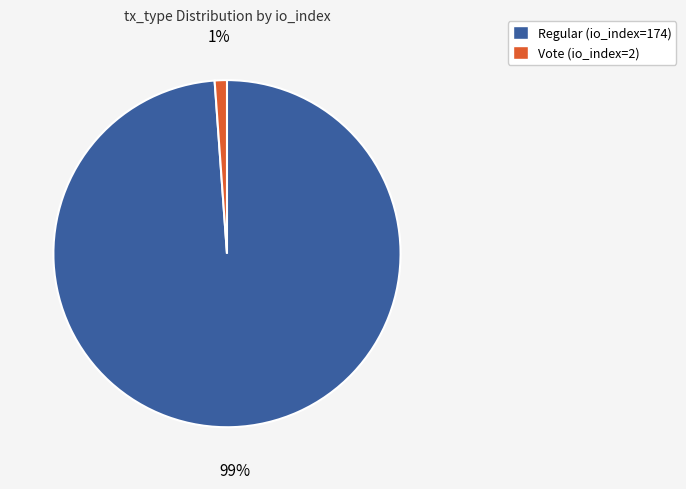

True or false: Regular (io_index=174) accounts for 99% of the total.

True